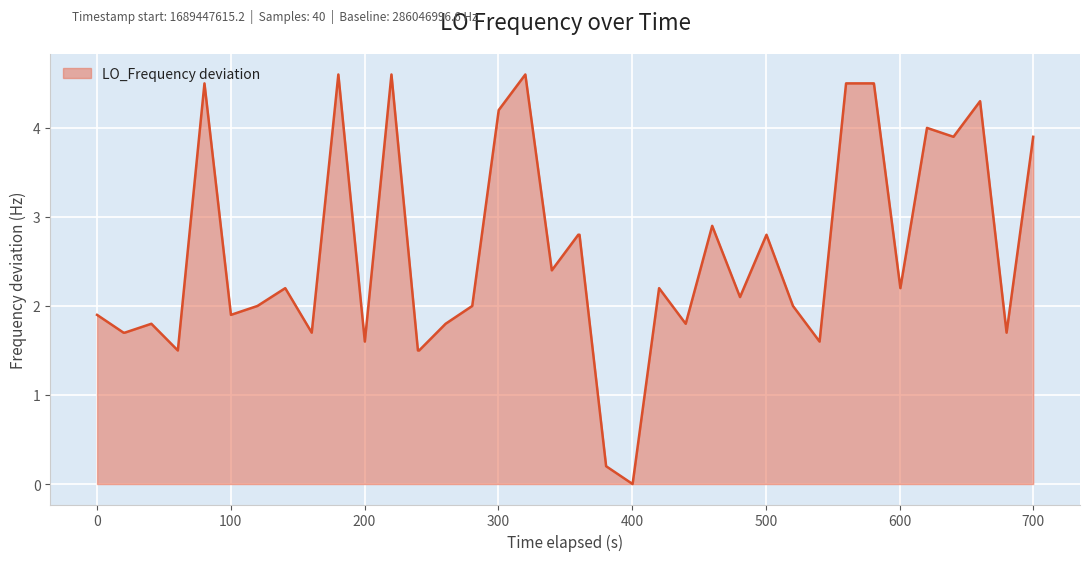

What is the maximum value shown in the chart?

4.6